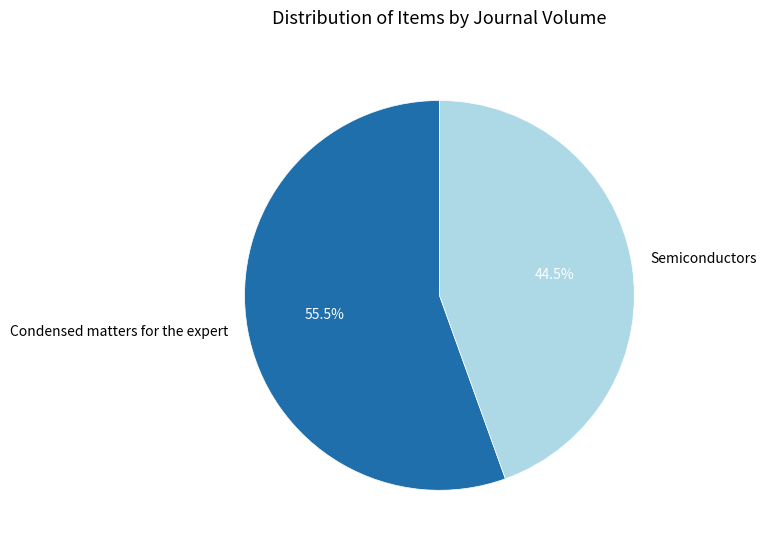

Which slice is the smallest?

Semiconductors